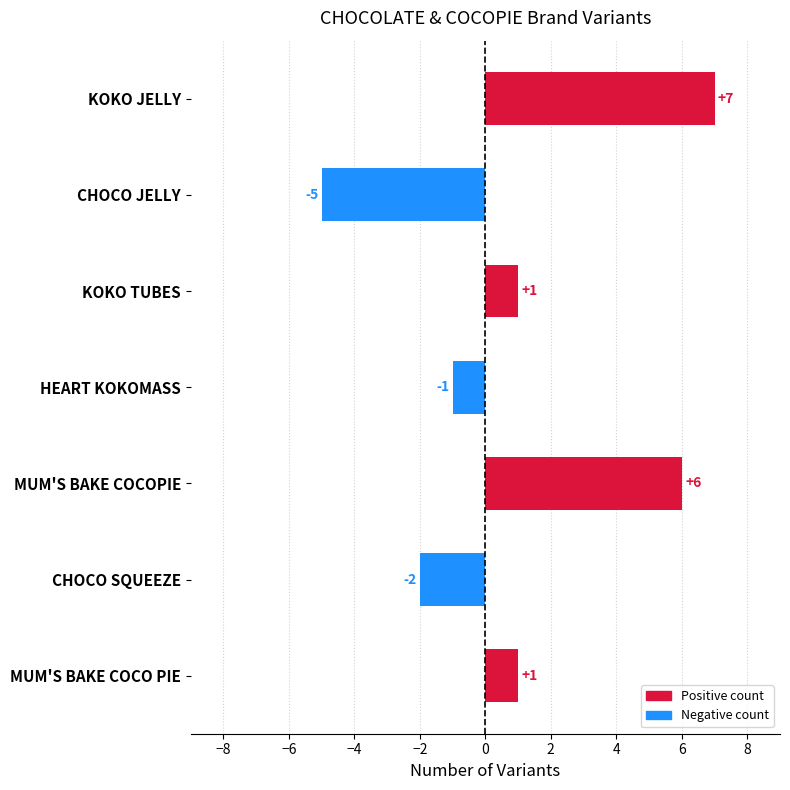

Reading bottom to top, extract all data points from this chart.

MUM'S BAKE COCO PIE=1	CHOCO SQUEEZE=-2	MUM'S BAKE COCOPIE=6	HEART KOKOMASS=-1	KOKO TUBES=1	CHOCO JELLY=-5	KOKO JELLY=7